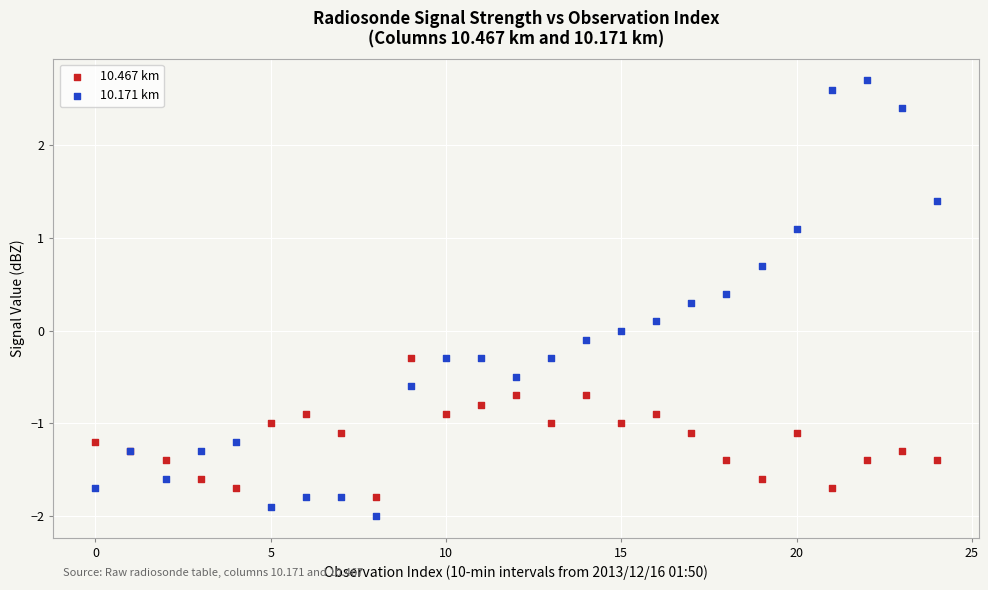

What are all the series names shown in the legend?

10.467 km, 10.171 km